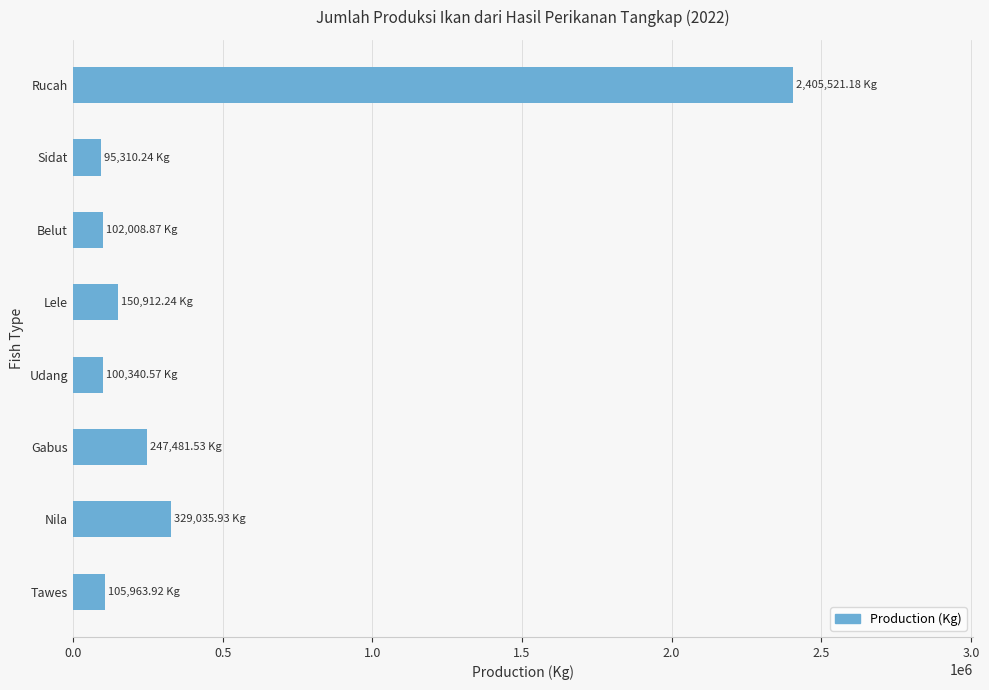

Approximately how many times larger is the value at Nila compared to Sidat?

3.5